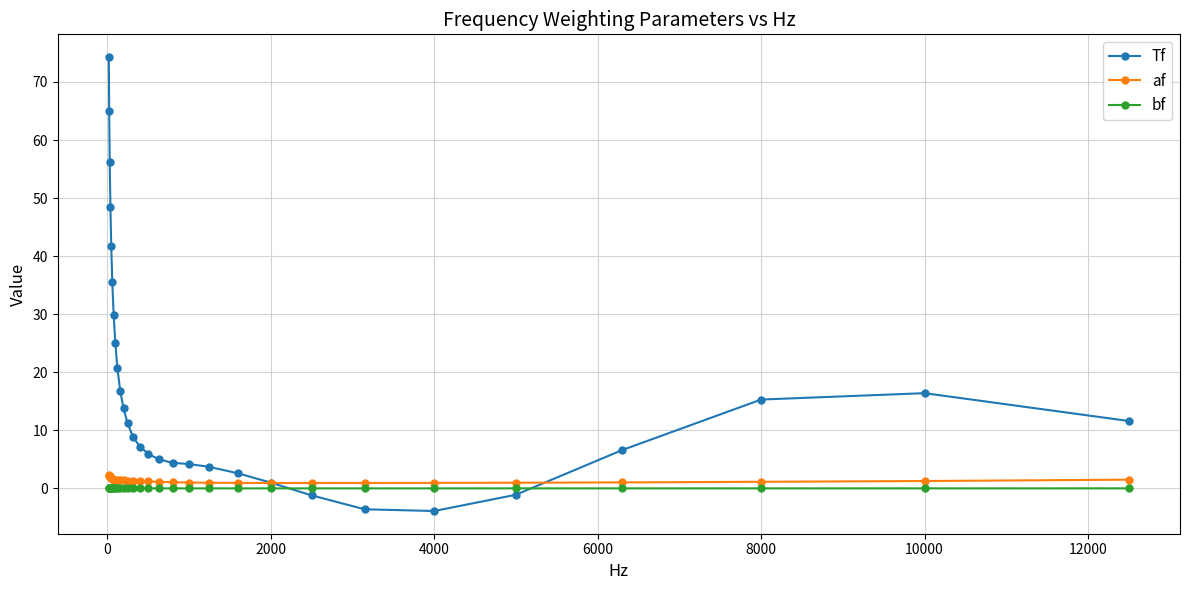

What is the greatest value displayed?

74.3